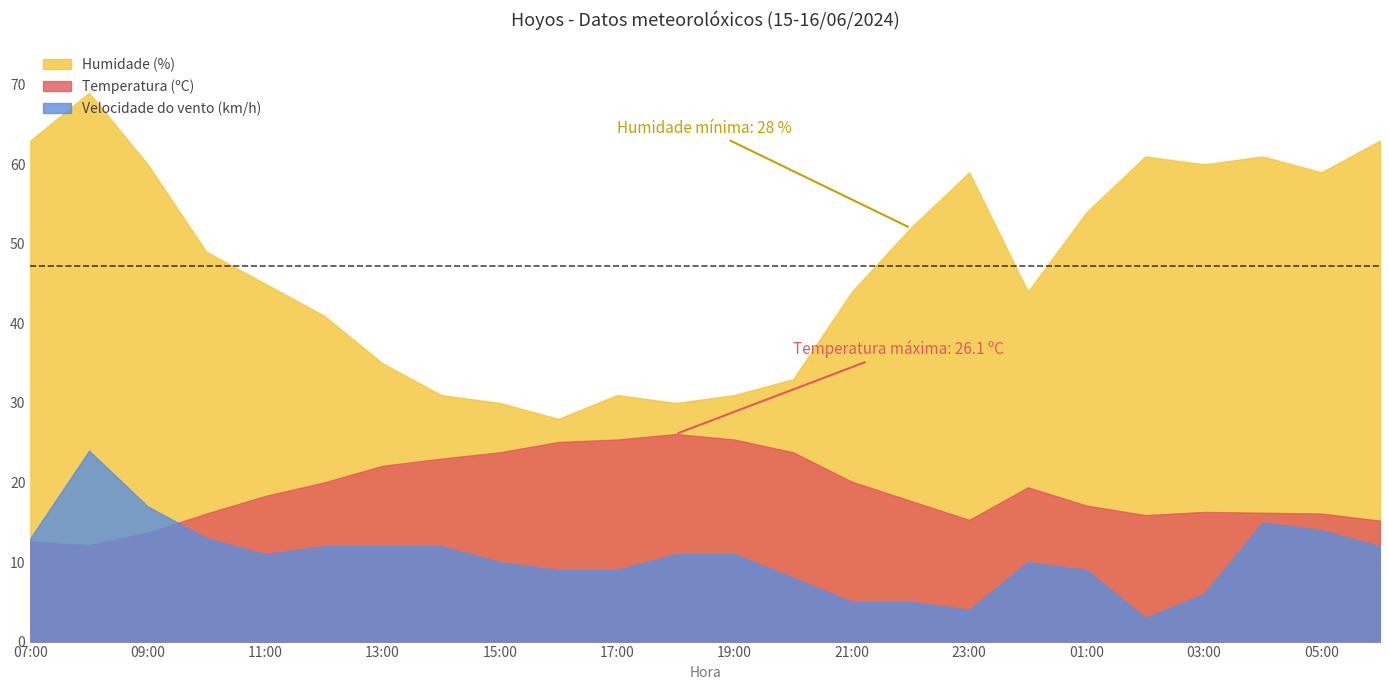

What is the label of the 17th point from the right?

14:00